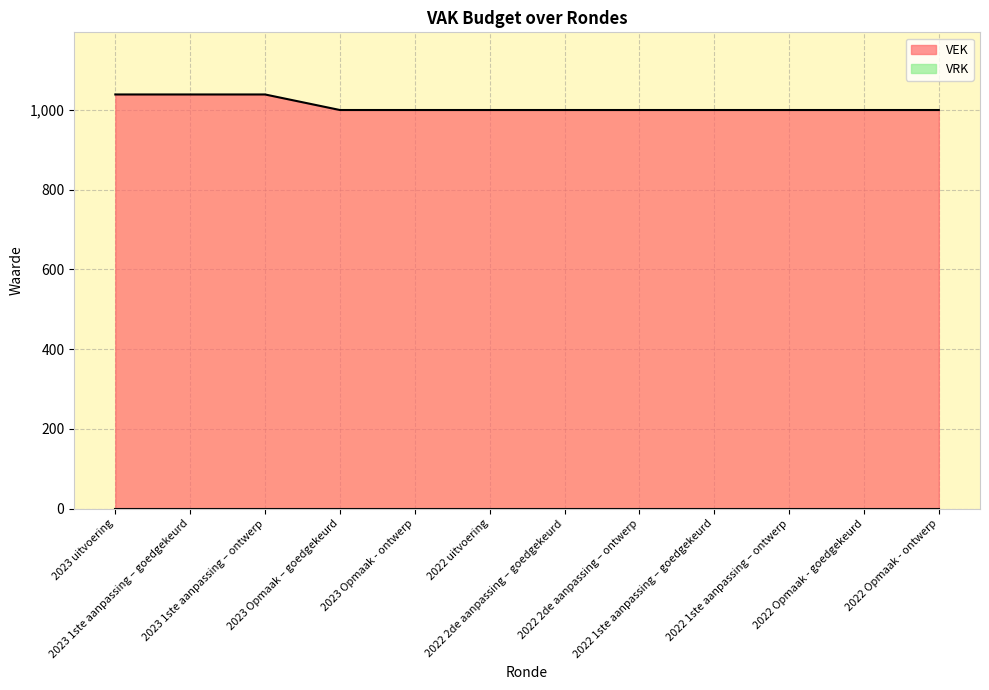

The chart shows a value of 454 at 2022 1ste aanpassing – ontwerp. True or false?

False